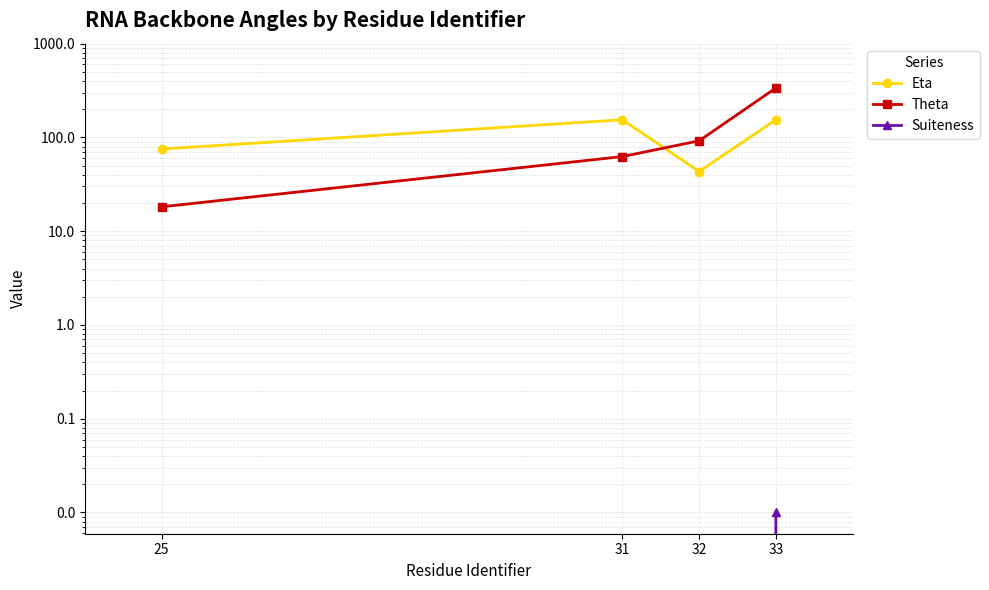

Count the number of categories in the chart.

4